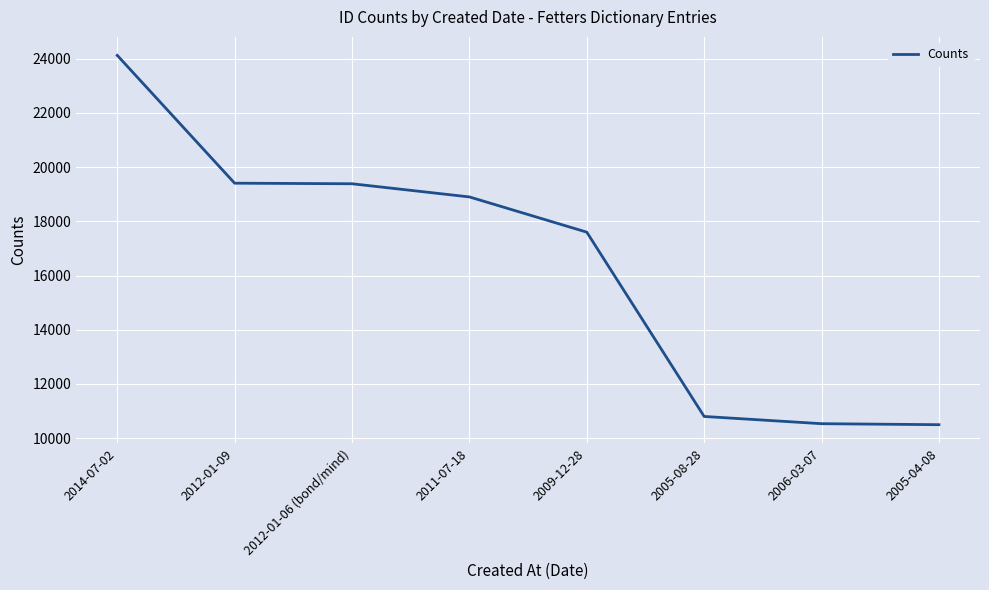

How many lines are shown in the chart?

1